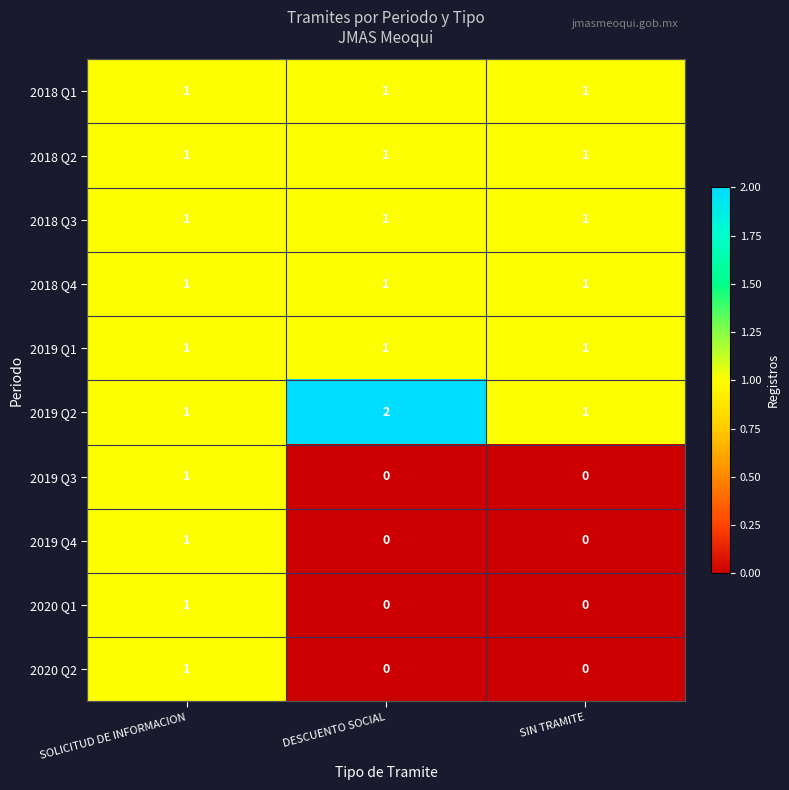

True or false: 2018 Q3 has a value of 1 at SIN TRAMITE.

True